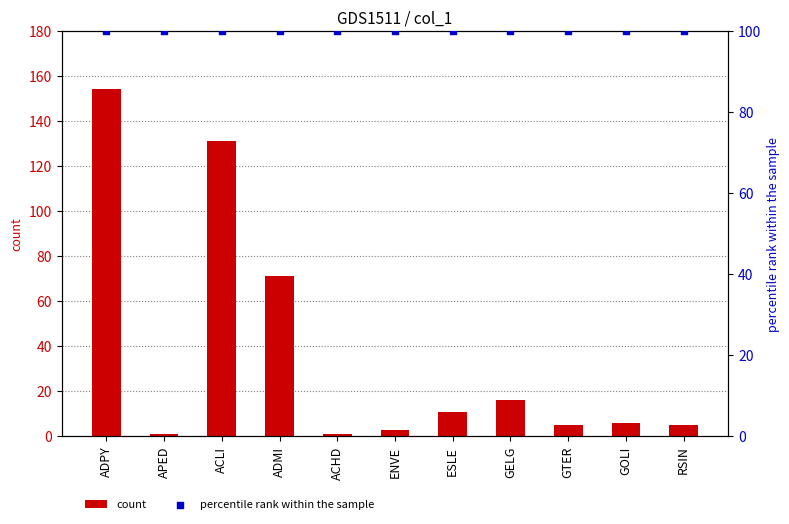

At which category is the sum across all series the highest?

ADPY